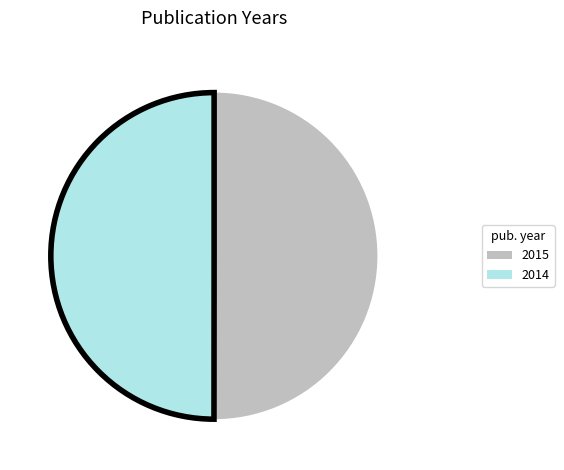

The 2014 slice represents 50% of the pie. True or false?

True